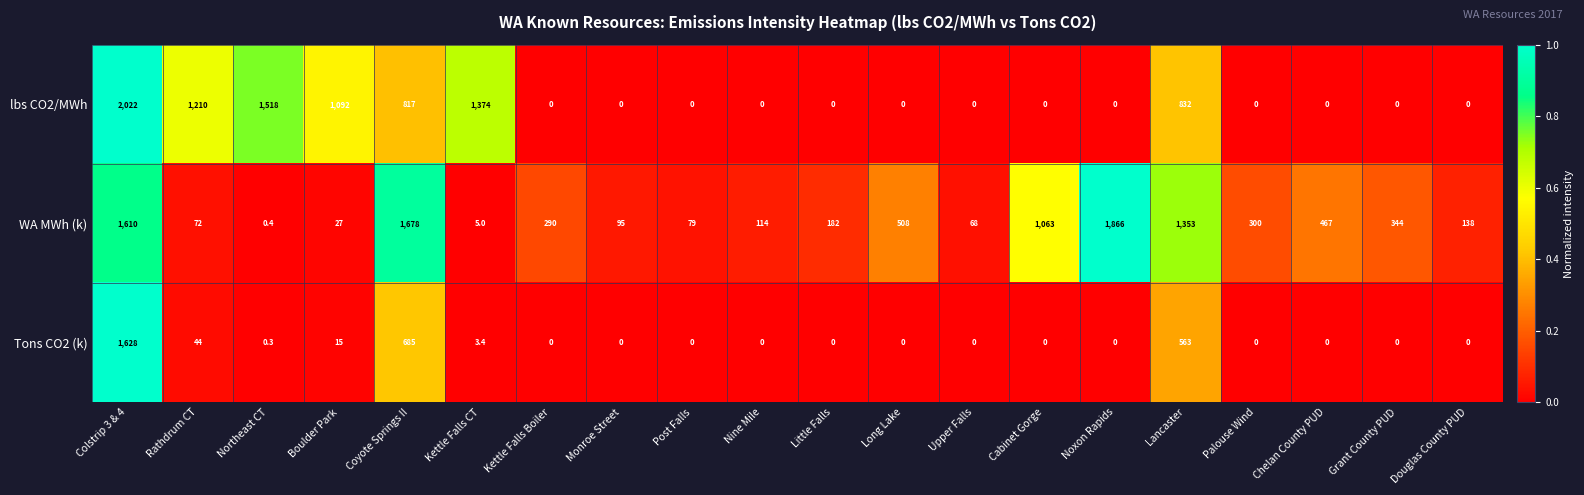

What is the sum of all Tons CO2 (k) values?

2938.7